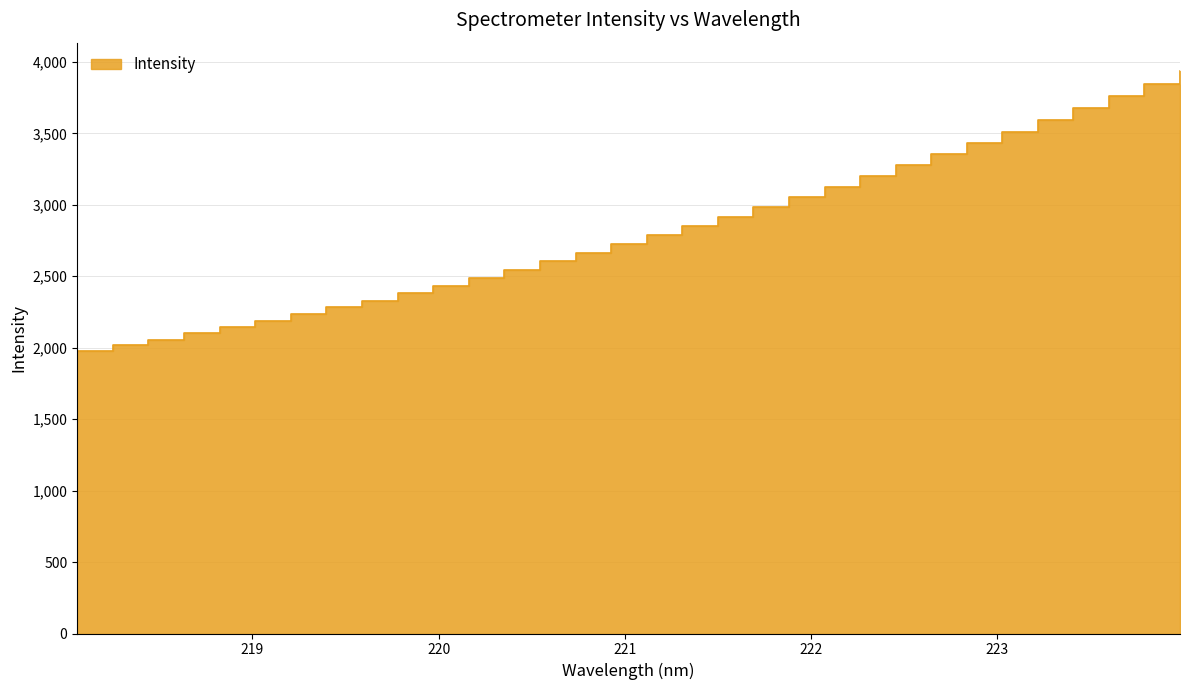

True or false: the data shows 542.6 at 220.1623.

False